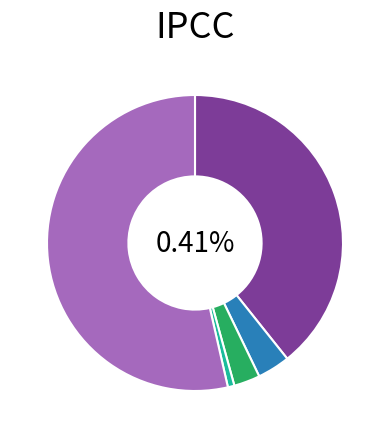

Combined, what portion of the pie is 01 and 00?

6.4%